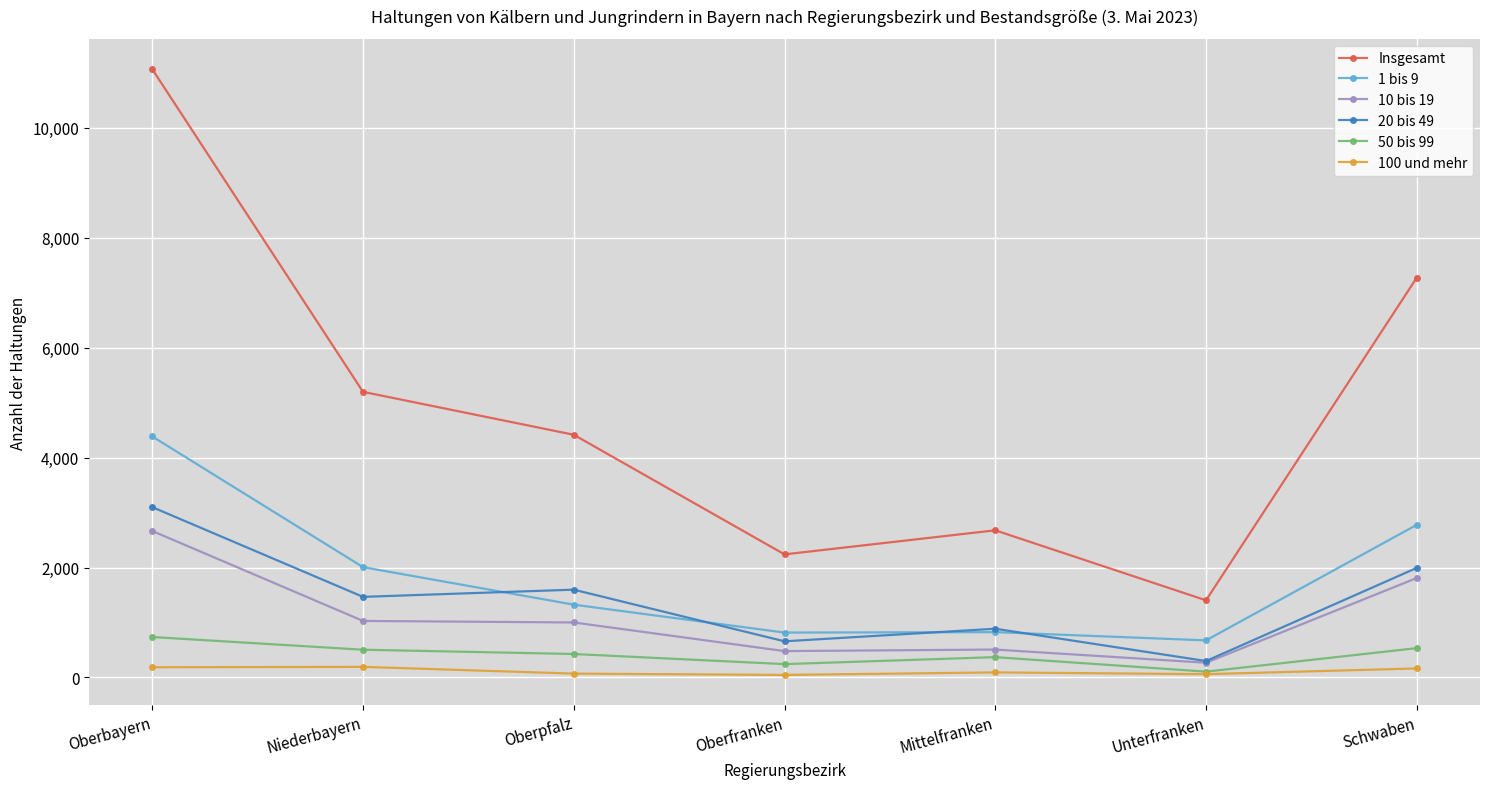

True or false: 100 und mehr and Insgesamt intersect in this chart.

False